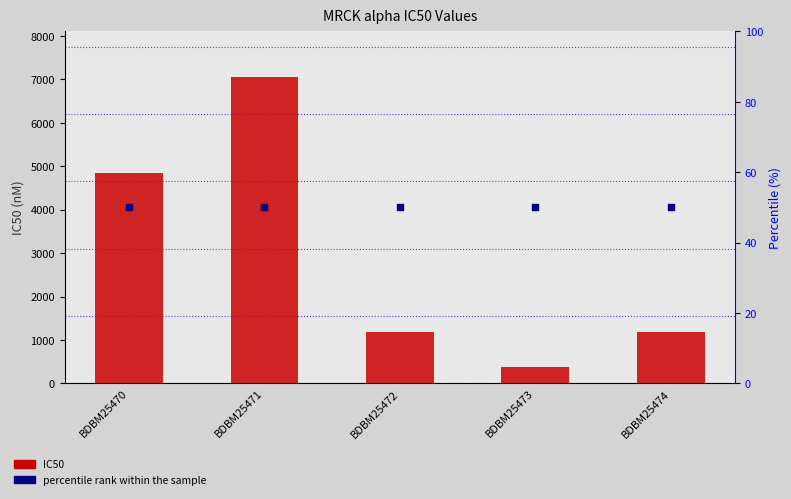

Which series has the largest Y range (max minus min)?

IC50